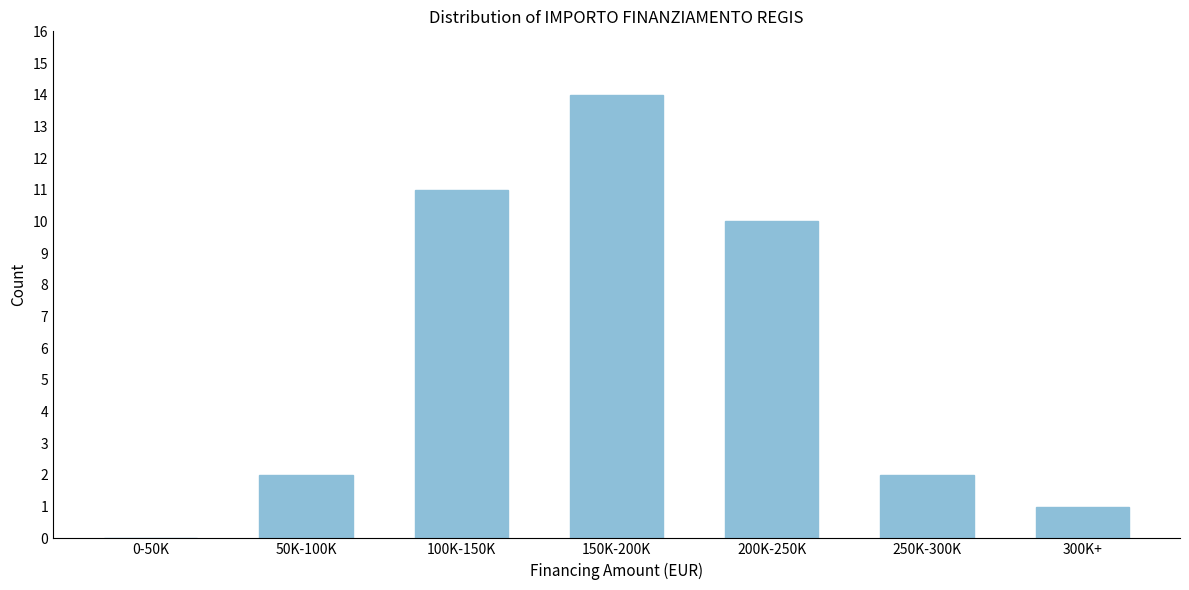

Reading right to left, extract all data points from this chart.

300K+=1	250K-300K=2	200K-250K=10	150K-200K=14	100K-150K=11	50K-100K=2	0-50K=0